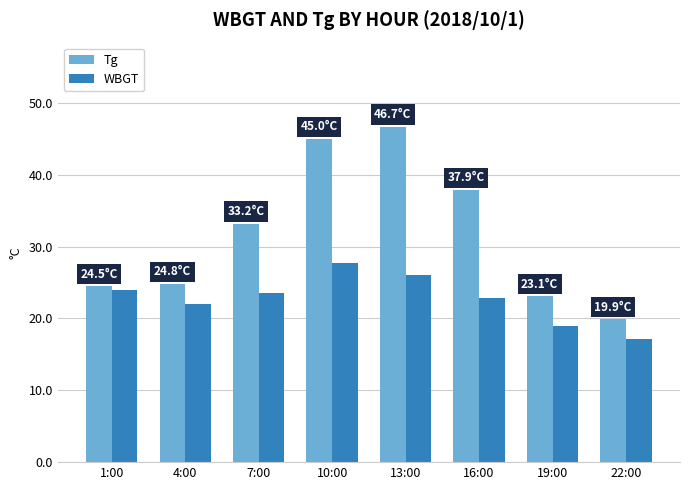

At which label is Tg closest to 33?

7:00